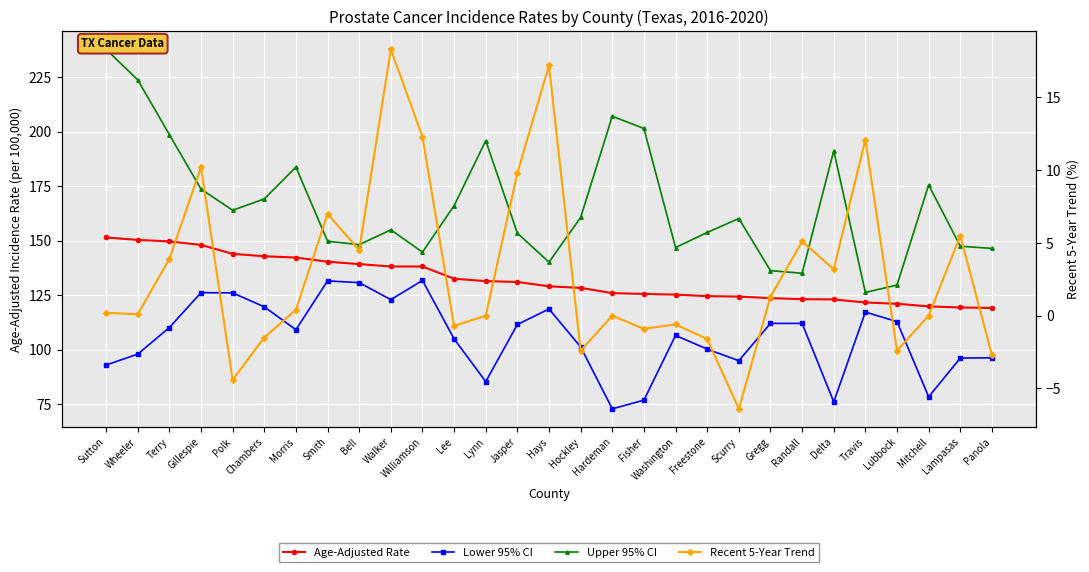

True or false: Age-Adjusted Rate has a value of 189.6 at Travis.

False